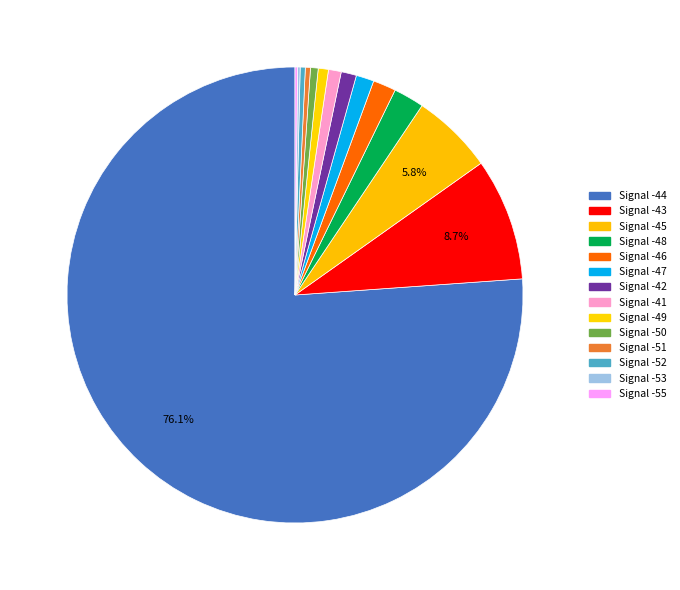

How many segments does this pie chart have?

14